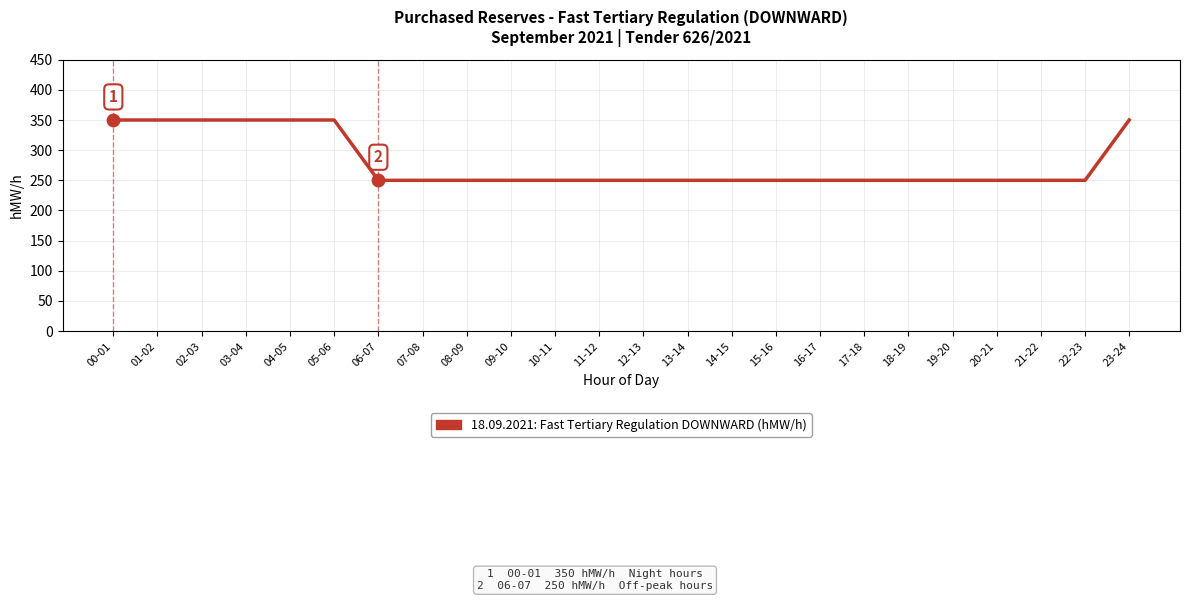

Which has a higher value, 20-21 or 23-24?

23-24